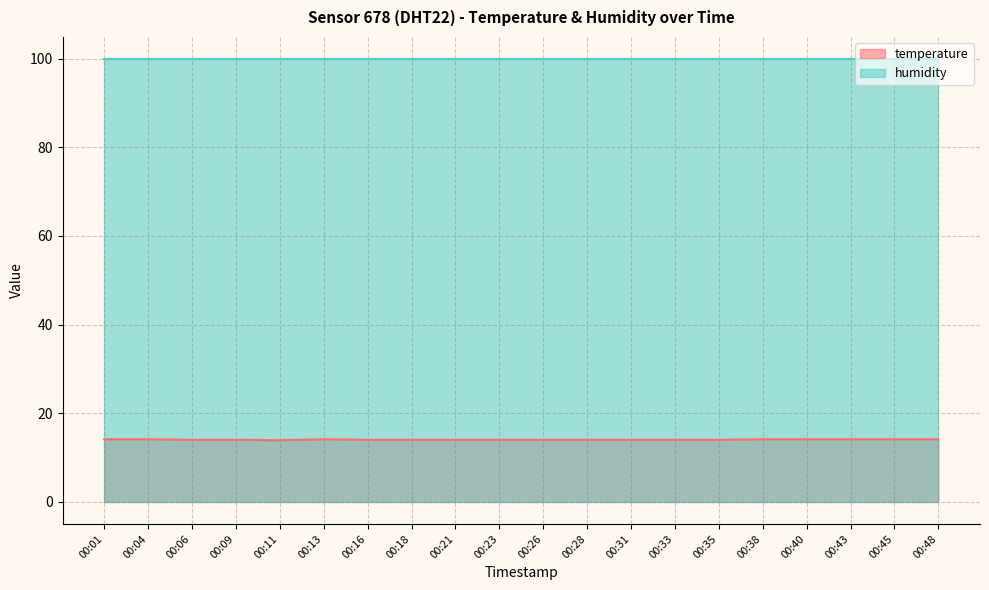

What is the difference between the maximum and second lowest values?

0.1